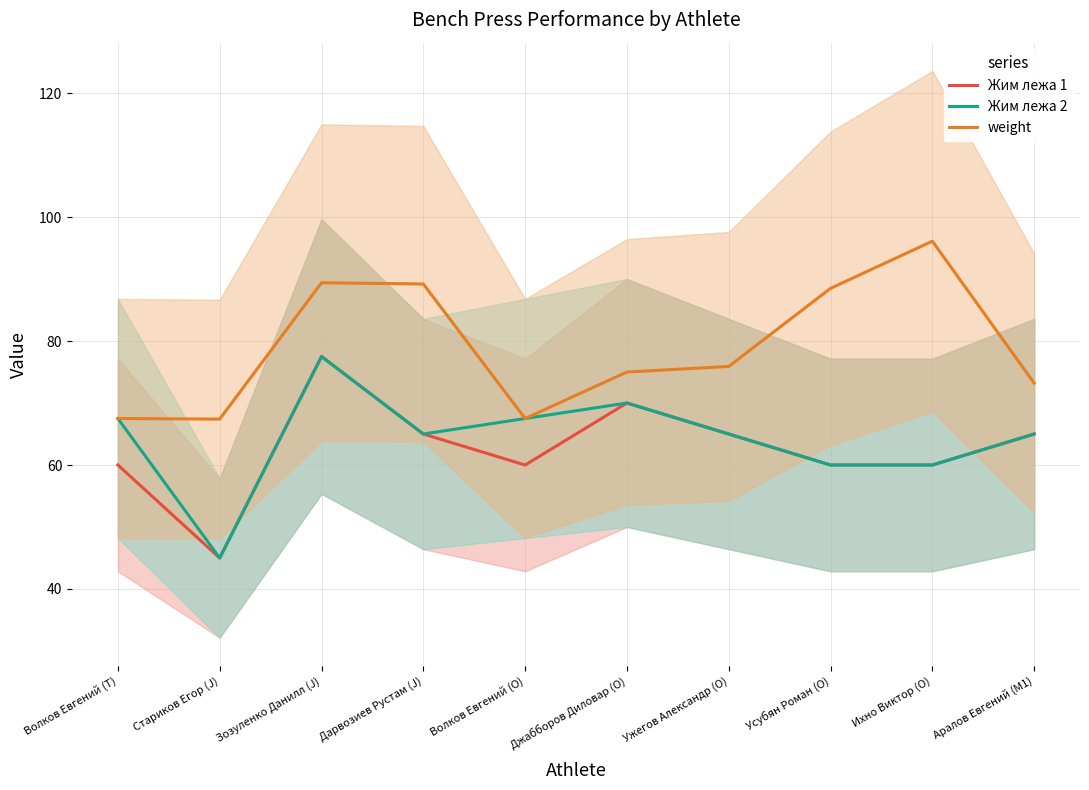

The weight series shows 89.4 at Зозуленко Данилл (J). True or false?

True